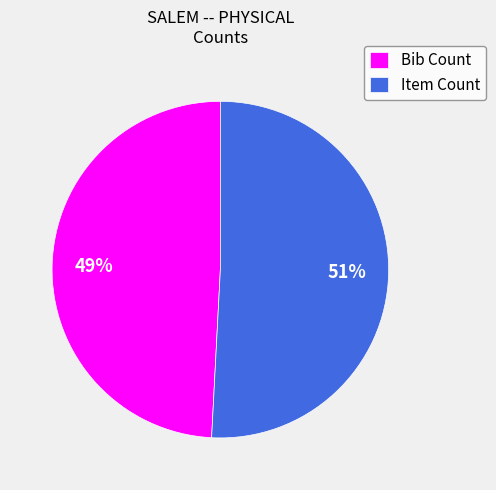

Approximately how many times larger is the value at Bib Count compared to Item Count?

1.0